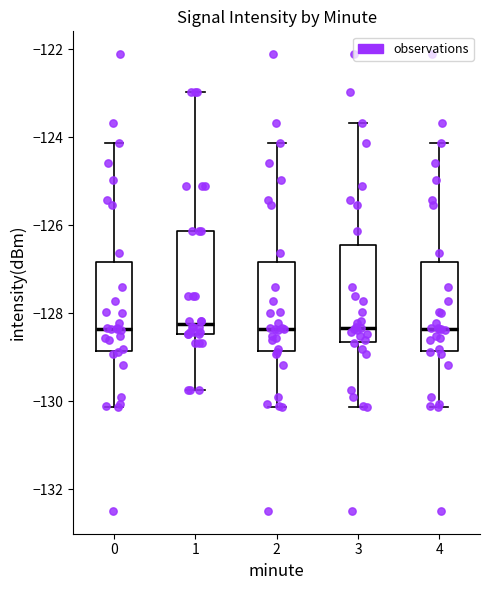

Reading left to right, read every box against the y-axis: the position of its median line, the range the box covers, and the ends of its whiskers. The values are not printed on the chart, so give them approximately, as read against the axis.

0: median -128.4, box -128.8 to -126.8, whiskers -130.2 to -124.2
1: median -128.2, box -128.4 to -126.2, whiskers -129.8 to -123.0
2: median -128.4, box -128.8 to -126.8, whiskers -130.2 to -124.2
3: median -128.4, box -128.6 to -126.4, whiskers -130.2 to -123.6
4: median -128.4, box -128.8 to -126.8, whiskers -130.2 to -124.2